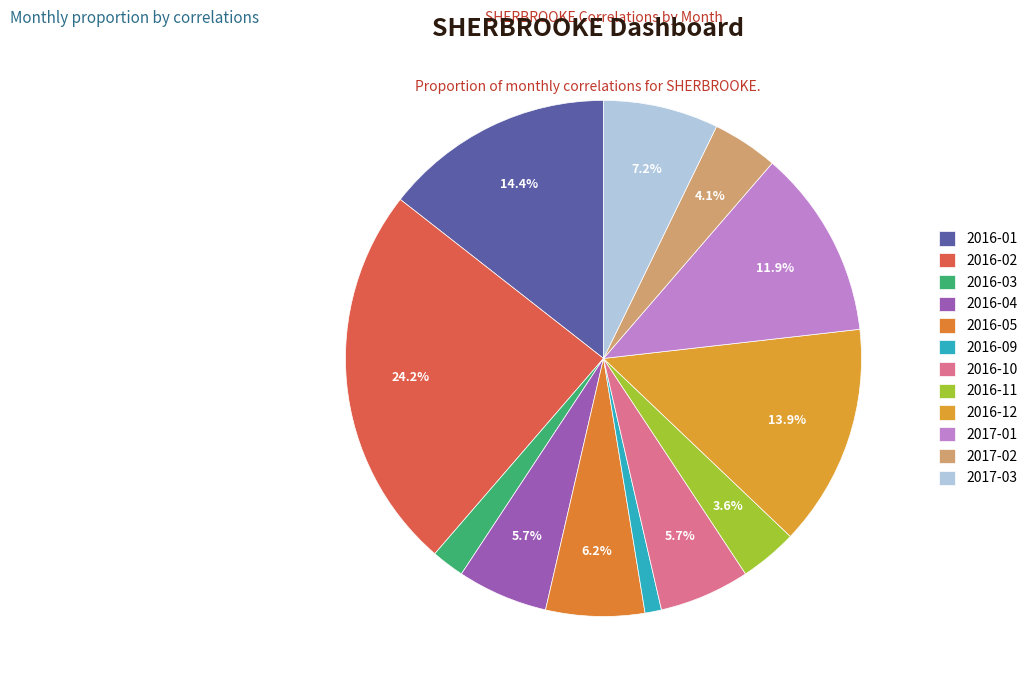

What percentage is NOT represented by 2016-12?

86.1%